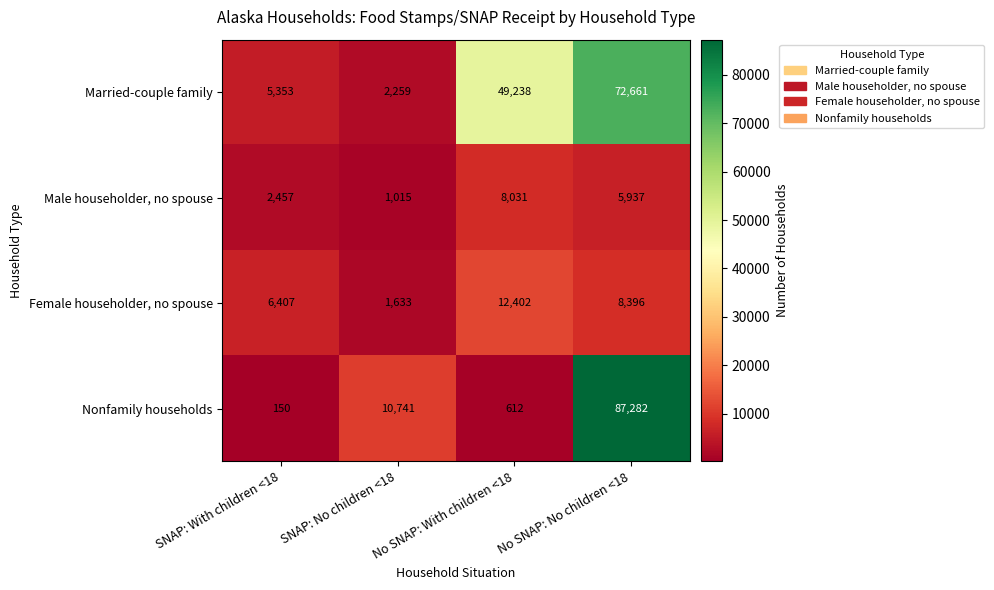

Which series has the largest range (max minus min)?

Nonfamily households